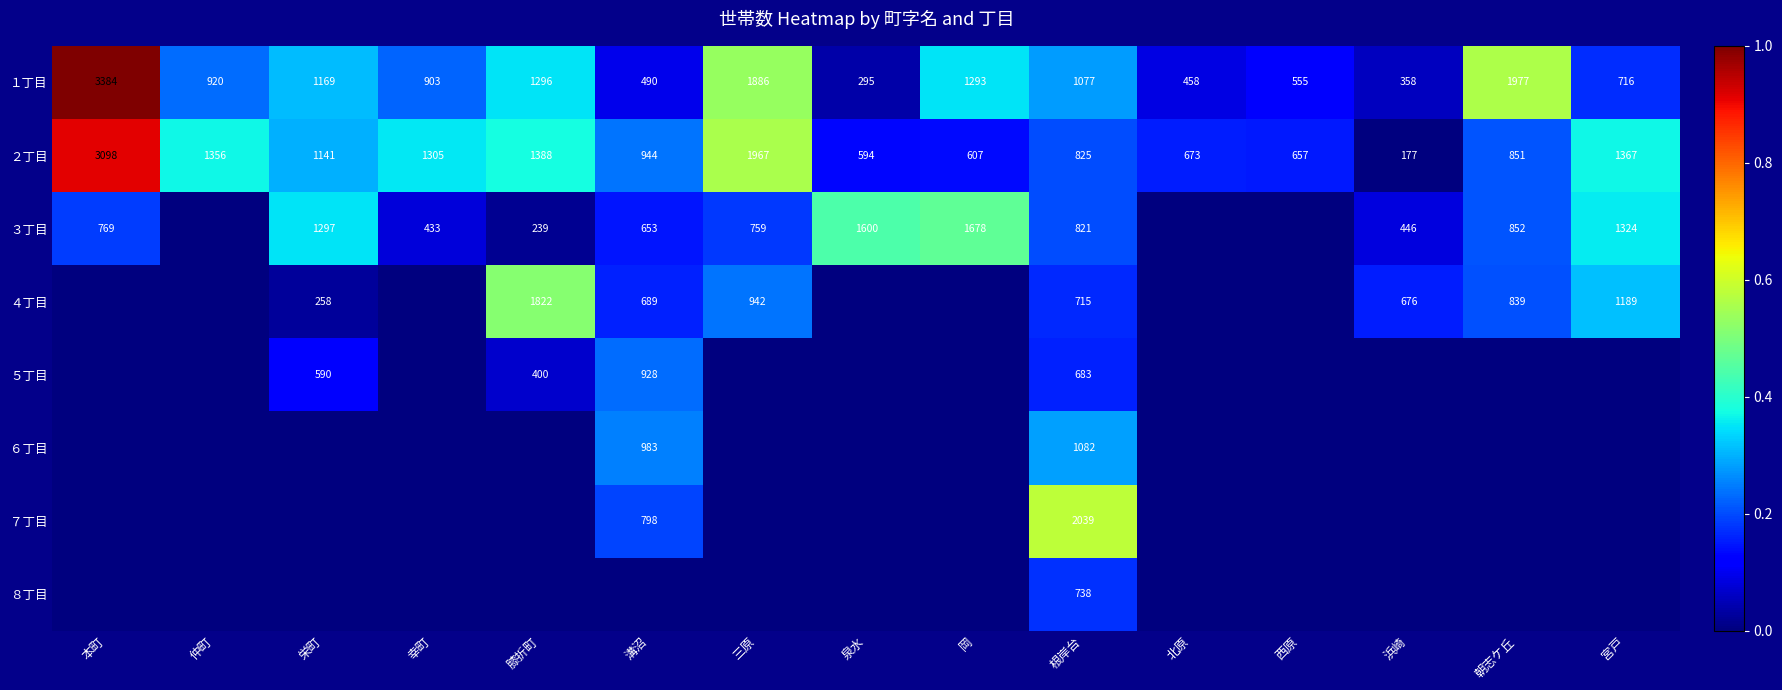

True or false: ５丁目 has a value of 0.0 at 北原.

True